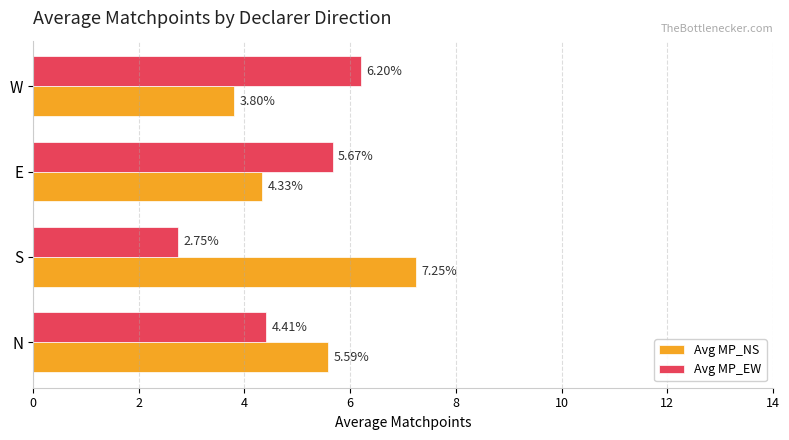

What is the sum of all Avg MP_NS values?

21.0